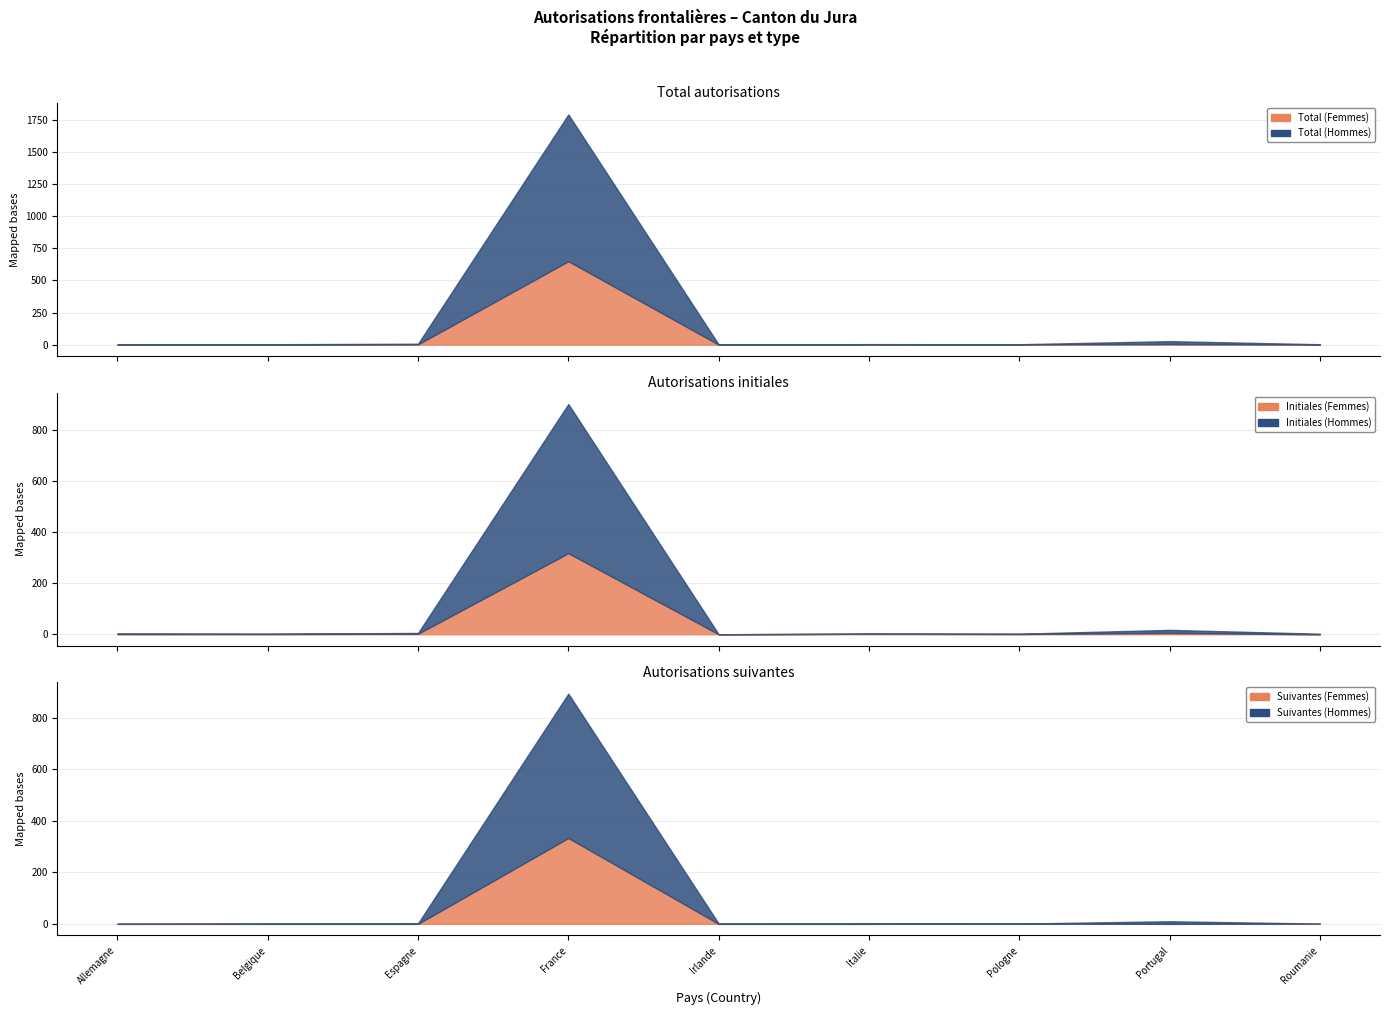

True or false: Suivantes (Hommes) and Total (Hommes) intersect in this chart.

False